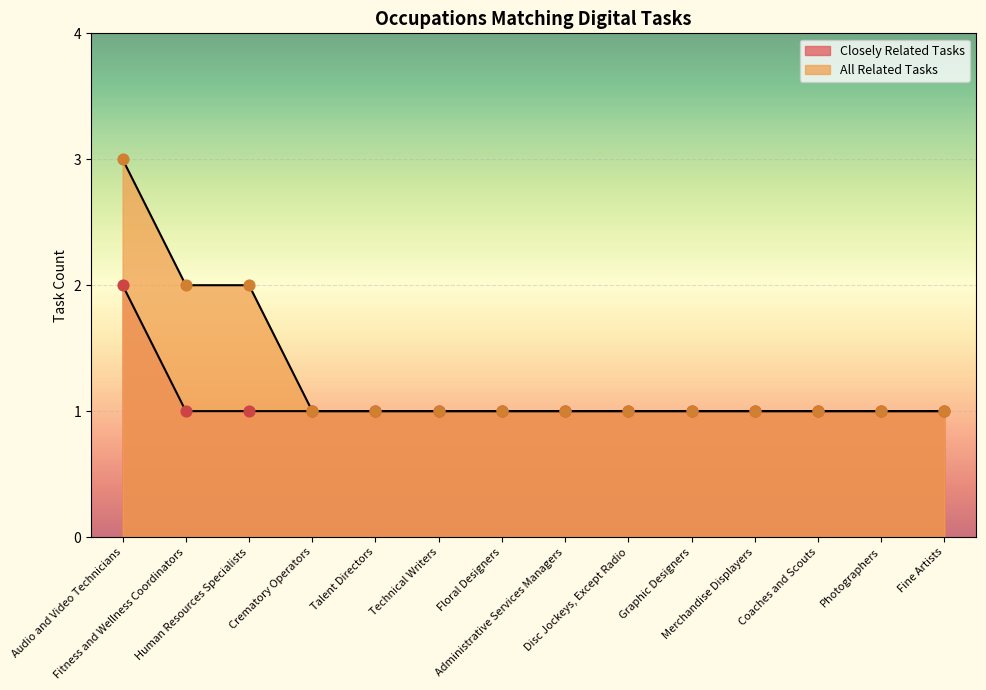

Is the value of All Related Tasks at Fine Artists greater than the value of Closely Related Tasks at Fitness and Wellness Coordinators?

No